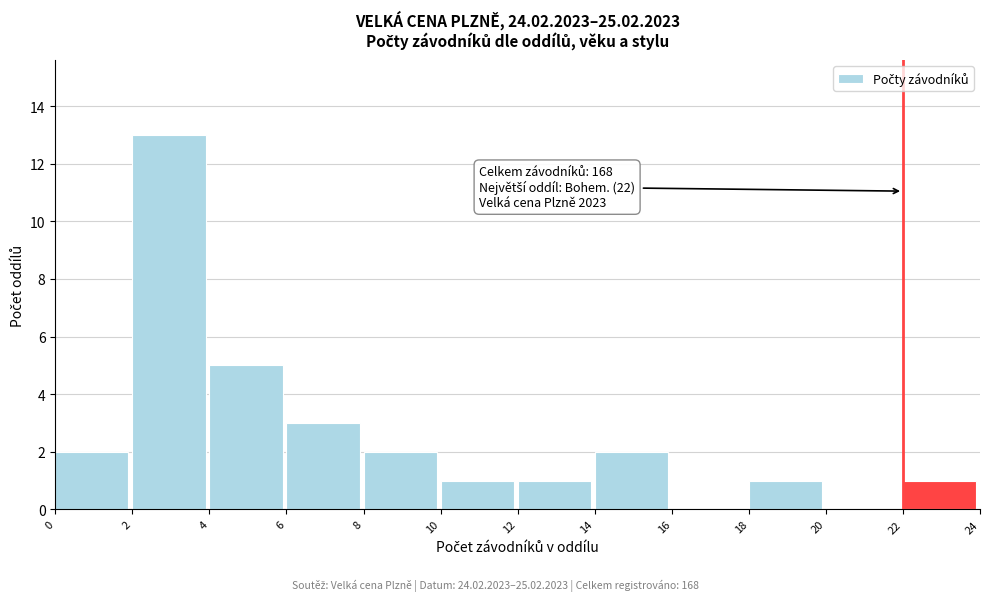

Which range on the x-axis has the tallest bar?

2 to 4